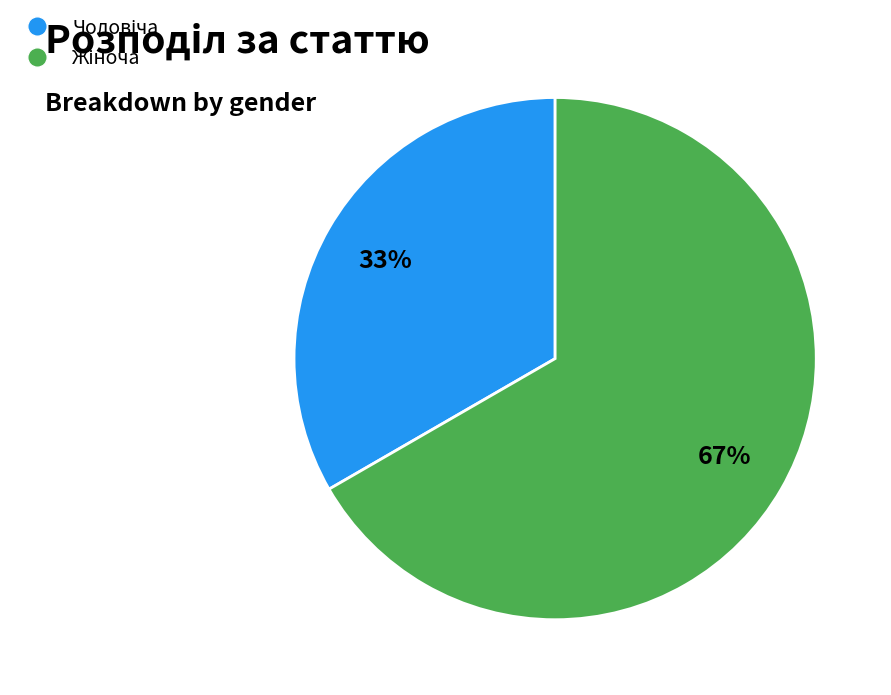

Is there a majority slice in this chart?

Yes